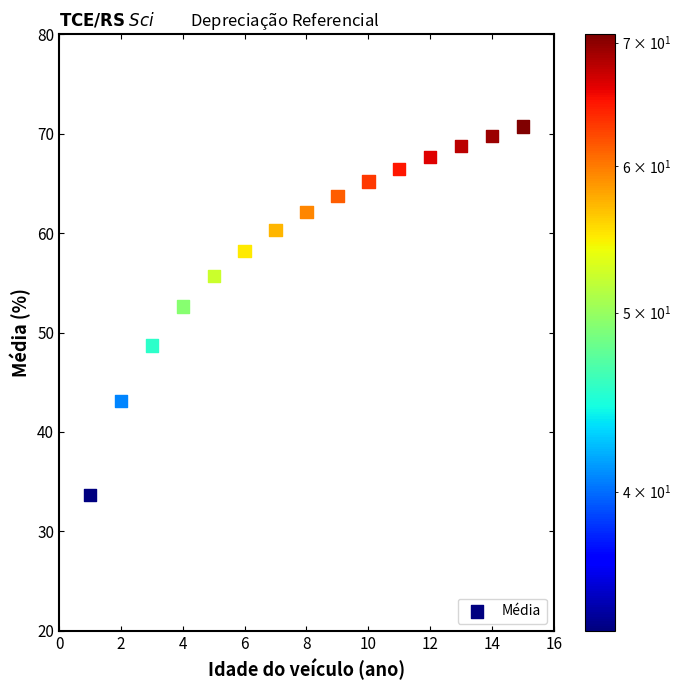

What Y value in the scatter plot is closest to 52?

52.6